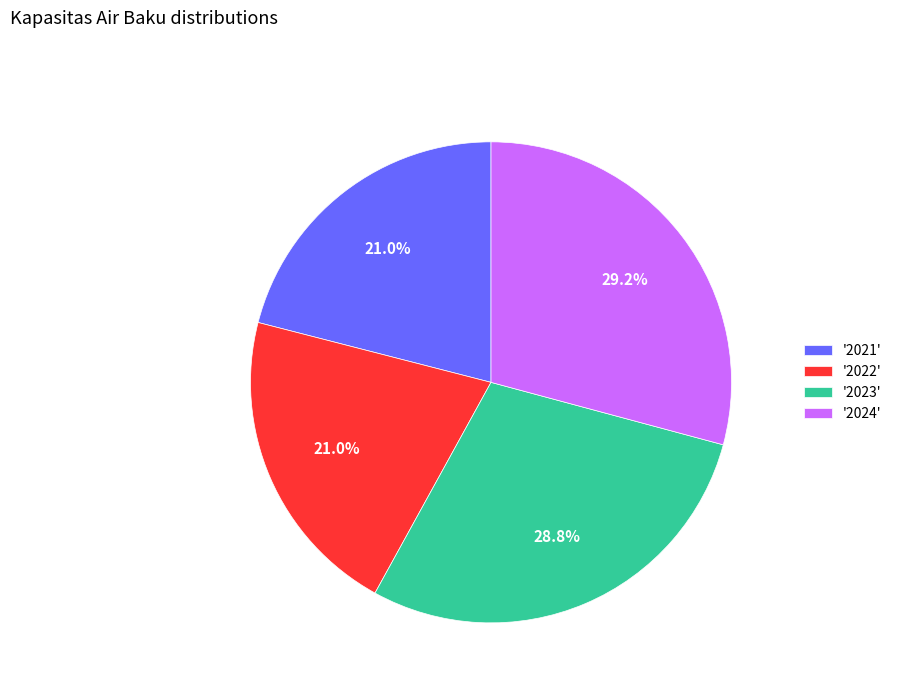

Does '2023' represent more than half of the total?

No